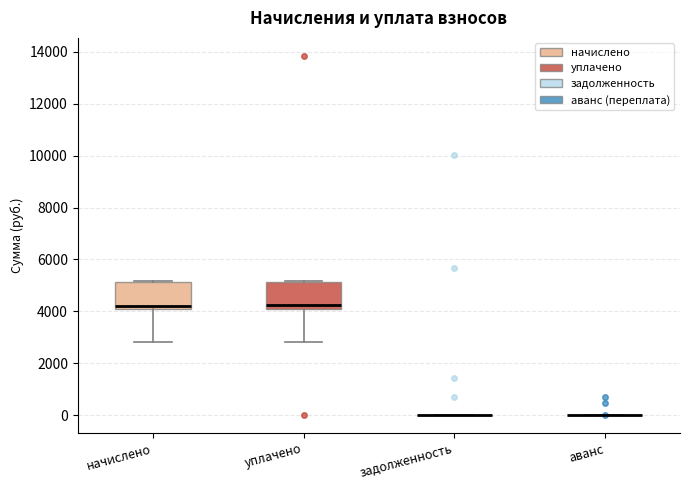

Reading left to right, read every box against the y-axis: the position of its median line, the range the box covers, and the ends of its whiskers. The values are not printed on the chart, so give them approximately, as read against the axis.

начислено: median 4200 (just above the box's lower edge), box 4200 to 5200, whiskers 2800 to 5200
уплачено: median 4200 (just above the box's lower edge), box 4200 to 5200, whiskers 2800 to 5200
задолженность: box collapsed to a line at 0, whiskers 0 to 0
аванс: box collapsed to a line at 0, whiskers 0 to 0